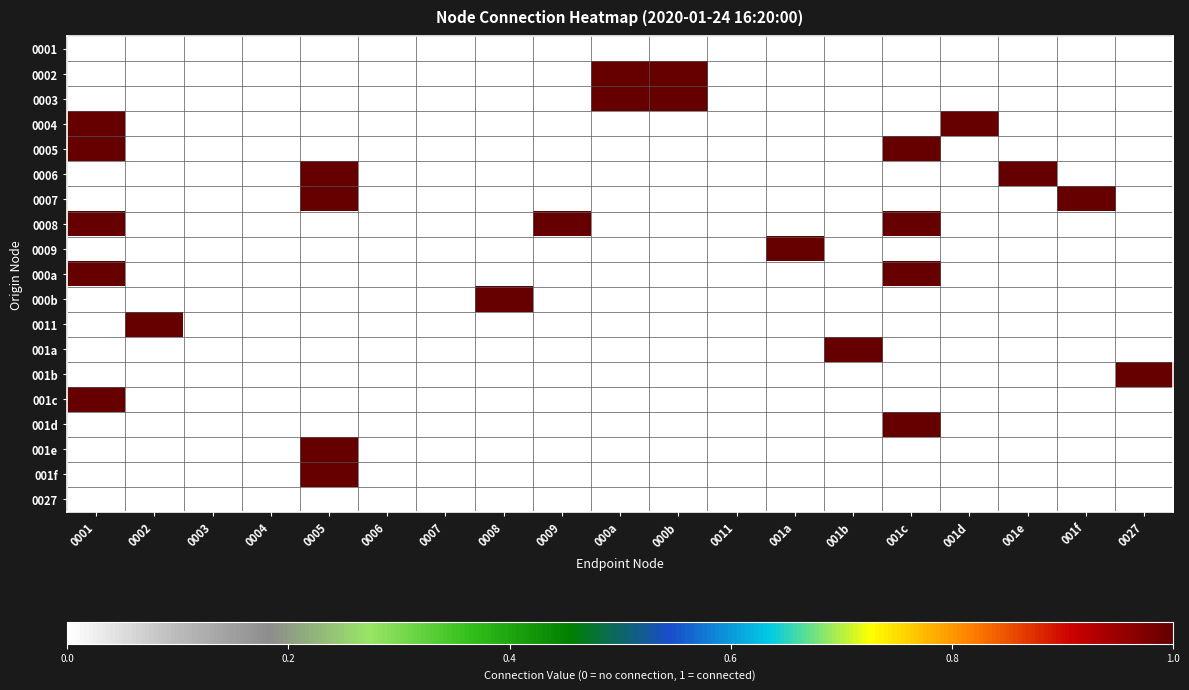

Reading left to right, list all the values displayed in this chart.

0001: 0001=0	0002=0	0003=0	0004=0	0005=0	0006=0	0007=0	0008=0	0009=0	000a=0	000b=0	0011=0	001a=0	001b=0	001c=0	001d=0	001e=0	001f=0	0027=0
0002: 0001=0	0002=0	0003=0	0004=0	0005=0	0006=0	0007=0	0008=0	0009=0	000a=1	000b=1	0011=0	001a=0	001b=0	001c=0	001d=0	001e=0	001f=0	0027=0
0003: 0001=0	0002=0	0003=0	0004=0	0005=0	0006=0	0007=0	0008=0	0009=0	000a=1	000b=1	0011=0	001a=0	001b=0	001c=0	001d=0	001e=0	001f=0	0027=0
0004: 0001=1	0002=0	0003=0	0004=0	0005=0	0006=0	0007=0	0008=0	0009=0	000a=0	000b=0	0011=0	001a=0	001b=0	001c=0	001d=1	001e=0	001f=0	0027=0
0005: 0001=1	0002=0	0003=0	0004=0	0005=0	0006=0	0007=0	0008=0	0009=0	000a=0	000b=0	0011=0	001a=0	001b=0	001c=1	001d=0	001e=0	001f=0	0027=0
0006: 0001=0	0002=0	0003=0	0004=0	0005=1	0006=0	0007=0	0008=0	0009=0	000a=0	000b=0	0011=0	001a=0	001b=0	001c=0	001d=0	001e=1	001f=0	0027=0
0007: 0001=0	0002=0	0003=0	0004=0	0005=1	0006=0	0007=0	0008=0	0009=0	000a=0	000b=0	0011=0	001a=0	001b=0	001c=0	001d=0	001e=0	001f=1	0027=0
0008: 0001=1	0002=0	0003=0	0004=0	0005=0	0006=0	0007=0	0008=0	0009=1	000a=0	000b=0	0011=0	001a=0	001b=0	001c=1	001d=0	001e=0	001f=0	0027=0
0009: 0001=0	0002=0	0003=0	0004=0	0005=0	0006=0	0007=0	0008=0	0009=0	000a=0	000b=0	0011=0	001a=1	001b=0	001c=0	001d=0	001e=0	001f=0	0027=0
000a: 0001=1	0002=0	0003=0	0004=0	0005=0	0006=0	0007=0	0008=0	0009=0	000a=0	000b=0	0011=0	001a=0	001b=0	001c=1	001d=0	001e=0	001f=0	0027=0
000b: 0001=0	0002=0	0003=0	0004=0	0005=0	0006=0	0007=0	0008=1	0009=0	000a=0	000b=0	0011=0	001a=0	001b=0	001c=0	001d=0	001e=0	001f=0	0027=0
0011: 0001=0	0002=1	0003=0	0004=0	0005=0	0006=0	0007=0	0008=0	0009=0	000a=0	000b=0	0011=0	001a=0	001b=0	001c=0	001d=0	001e=0	001f=0	0027=0
001a: 0001=0	0002=0	0003=0	0004=0	0005=0	0006=0	0007=0	0008=0	0009=0	000a=0	000b=0	0011=0	001a=0	001b=1	001c=0	001d=0	001e=0	001f=0	0027=0
001b: 0001=0	0002=0	0003=0	0004=0	0005=0	0006=0	0007=0	0008=0	0009=0	000a=0	000b=0	0011=0	001a=0	001b=0	001c=0	001d=0	001e=0	001f=0	0027=1
001c: 0001=1	0002=0	0003=0	0004=0	0005=0	0006=0	0007=0	0008=0	0009=0	000a=0	000b=0	0011=0	001a=0	001b=0	001c=0	001d=0	001e=0	001f=0	0027=0
001d: 0001=0	0002=0	0003=0	0004=0	0005=0	0006=0	0007=0	0008=0	0009=0	000a=0	000b=0	0011=0	001a=0	001b=0	001c=1	001d=0	001e=0	001f=0	0027=0
001e: 0001=0	0002=0	0003=0	0004=0	0005=1	0006=0	0007=0	0008=0	0009=0	000a=0	000b=0	0011=0	001a=0	001b=0	001c=0	001d=0	001e=0	001f=0	0027=0
001f: 0001=0	0002=0	0003=0	0004=0	0005=1	0006=0	0007=0	0008=0	0009=0	000a=0	000b=0	0011=0	001a=0	001b=0	001c=0	001d=0	001e=0	001f=0	0027=0
0027: 0001=0	0002=0	0003=0	0004=0	0005=0	0006=0	0007=0	0008=0	0009=0	000a=0	000b=0	0011=0	001a=0	001b=0	001c=0	001d=0	001e=0	001f=0	0027=0